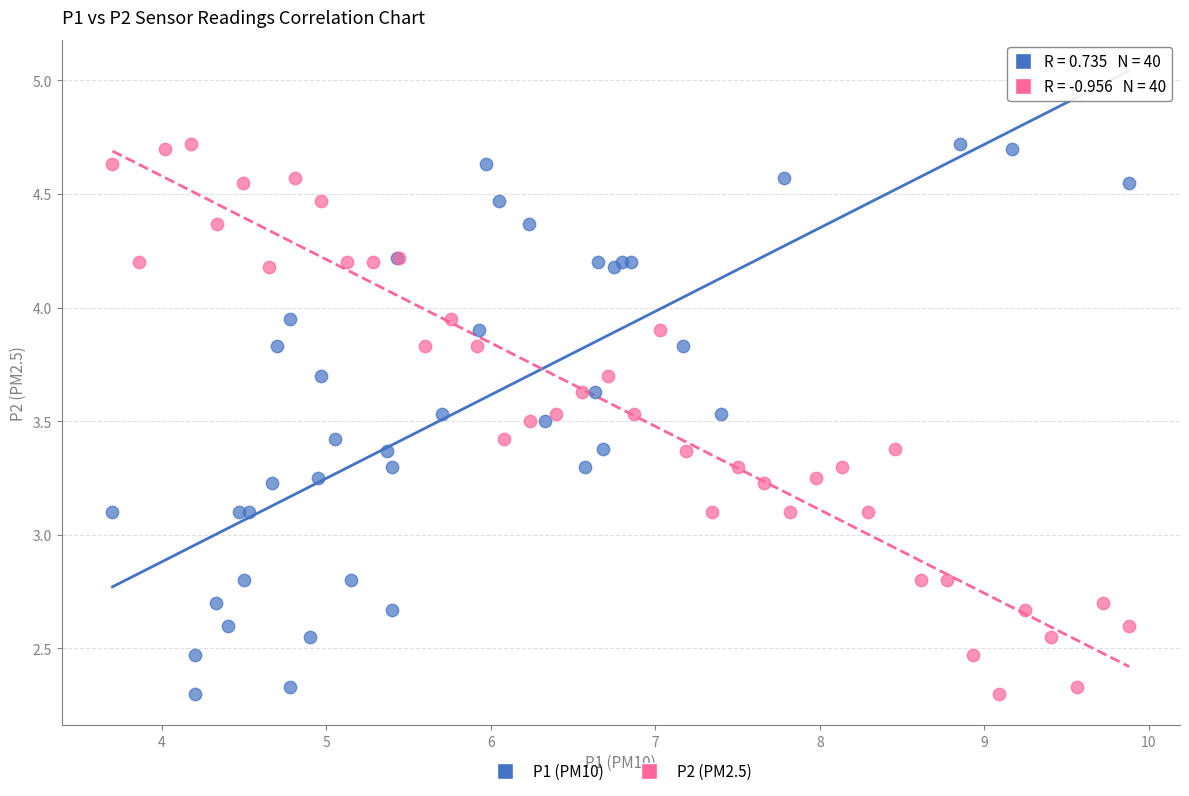

What are all the series names shown in the legend?

P1 (PM10), P2 (PM2.5)